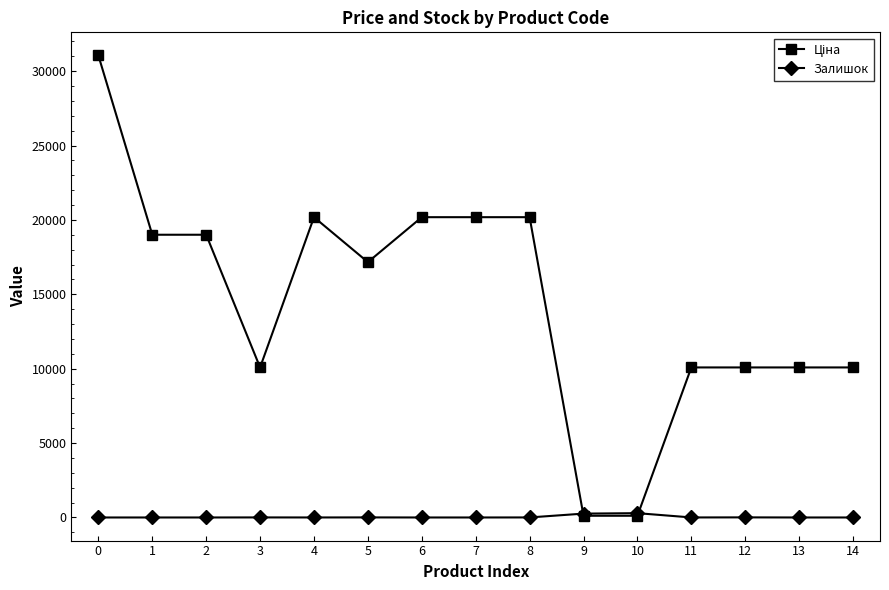

At how many categories does at least one series exceed 16066?

8